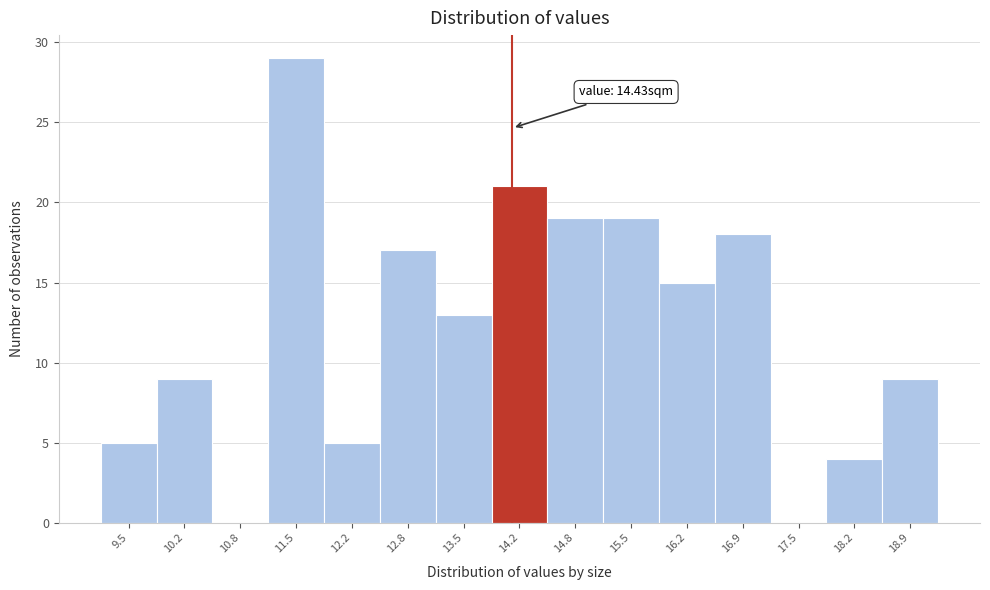

Reading left to right, what are all the values shown in this chart?

9.5=5	10.2=9	10.8=0	11.5=29	12.2=5	12.8=17	13.5=13	14.2=21	14.8=19	15.5=19	16.2=15	16.9=18	17.5=0	18.2=4	18.9=9